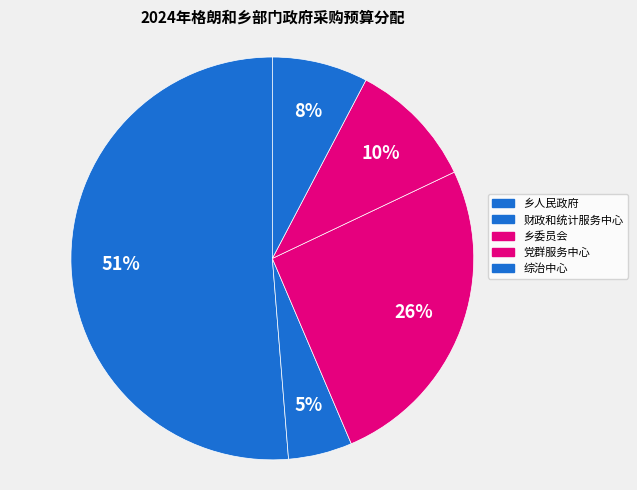

Count the number of slices in the pie.

5